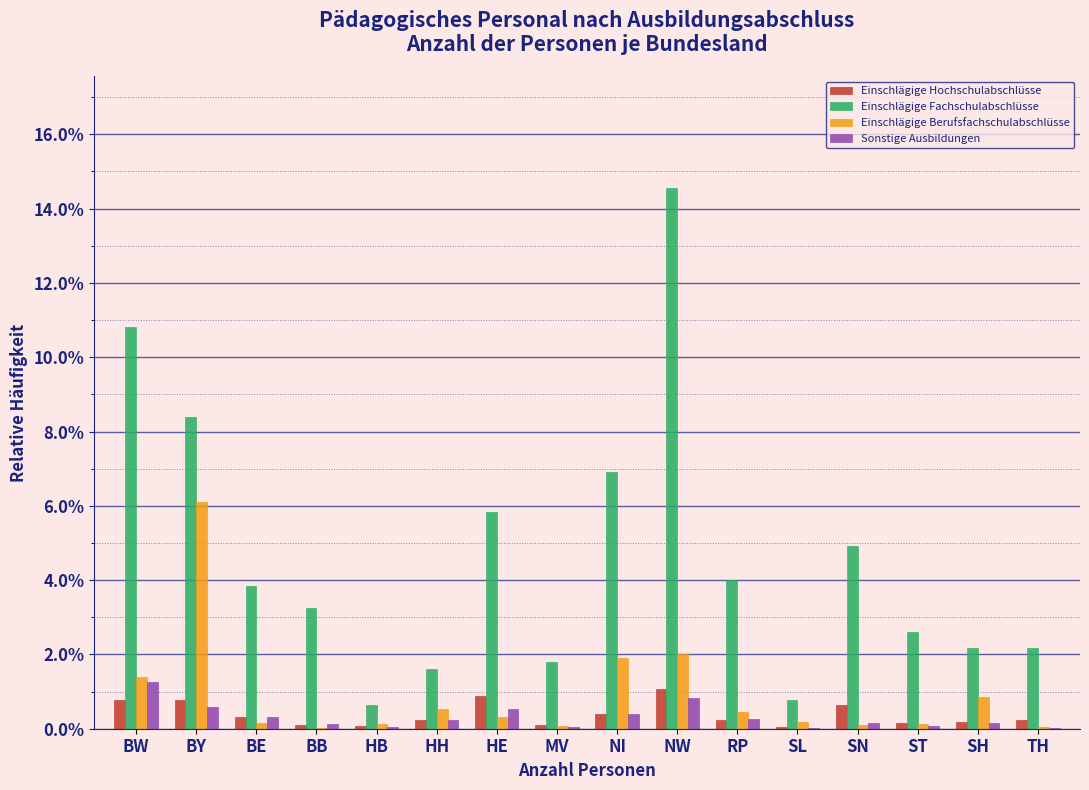

What is the total value across all series at BW?

14.2